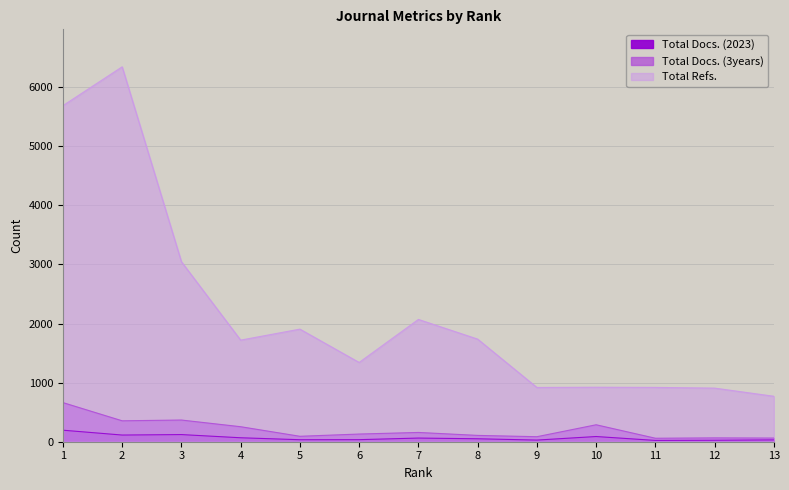

True or false: Total Docs. (2023) has a value of 34 at 5.

True